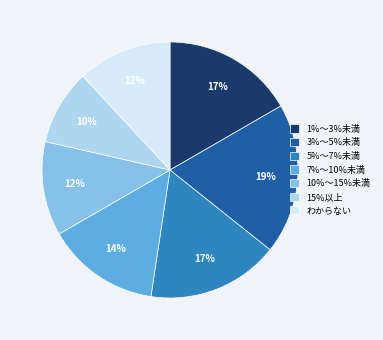

Count the number of slices in the pie.

7